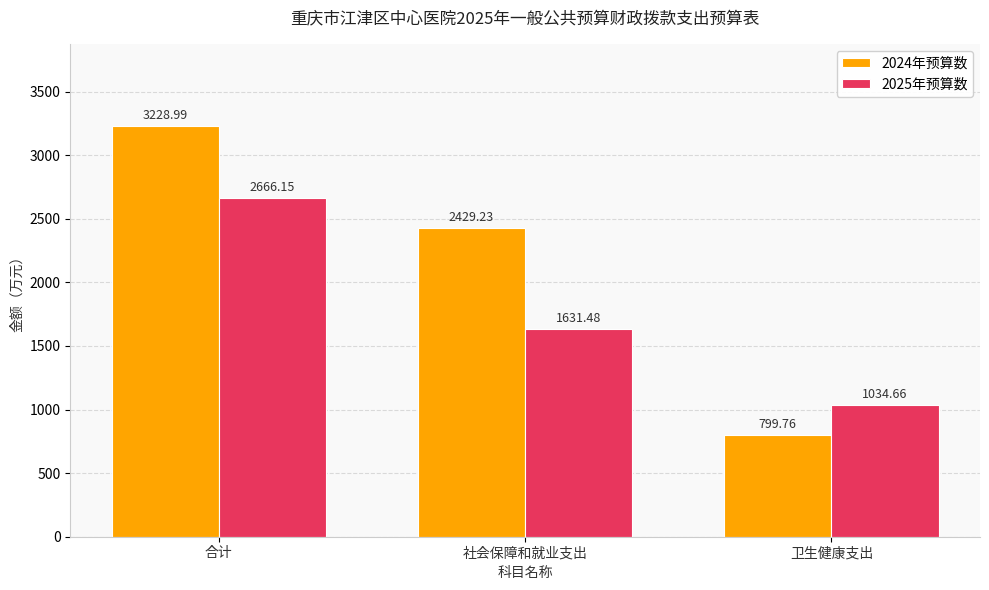

Is the value of 2025年预算数 at 卫生健康支出 greater than the value of 2024年预算数 at 社会保障和就业支出?

No